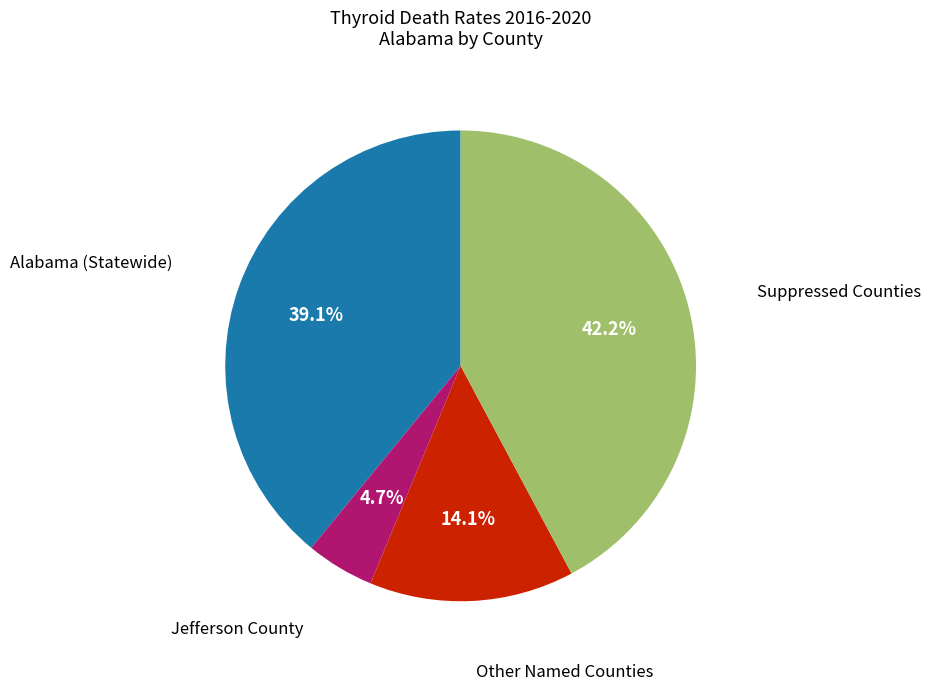

Does any single category account for the majority?

No